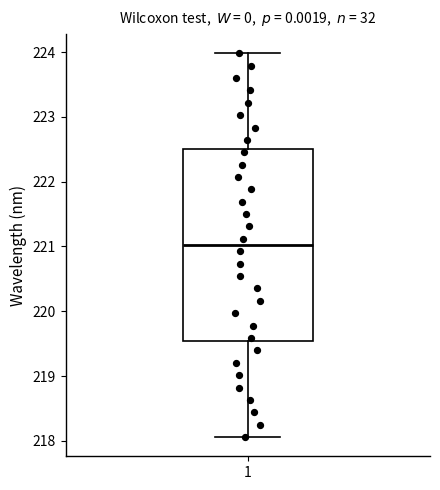

Read this box plot against the y-axis: the position of the median line, the range covered by the box, and the ends of both whiskers. The values are not printed on the chart, so give them approximately, as read against the axis.

median 221.0, box 219.5 to 222.5, whiskers 218.1 to 224.0